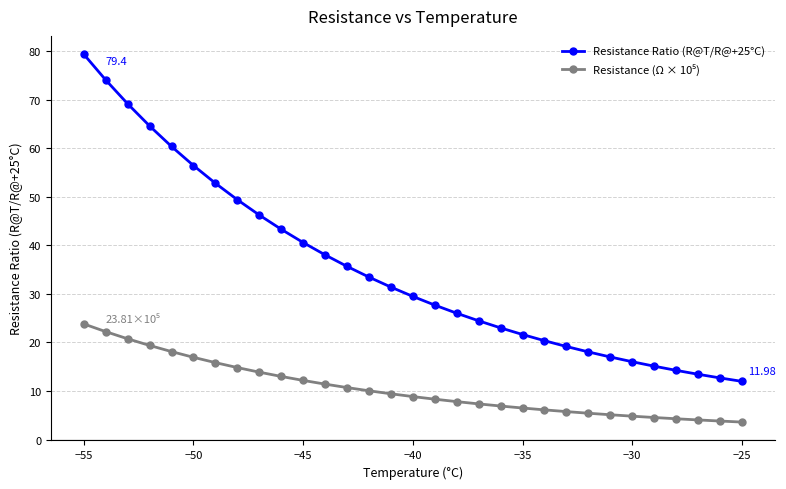

What is the average value of the Resistance Ratio (R@T/R@+25°C) series?

35.0